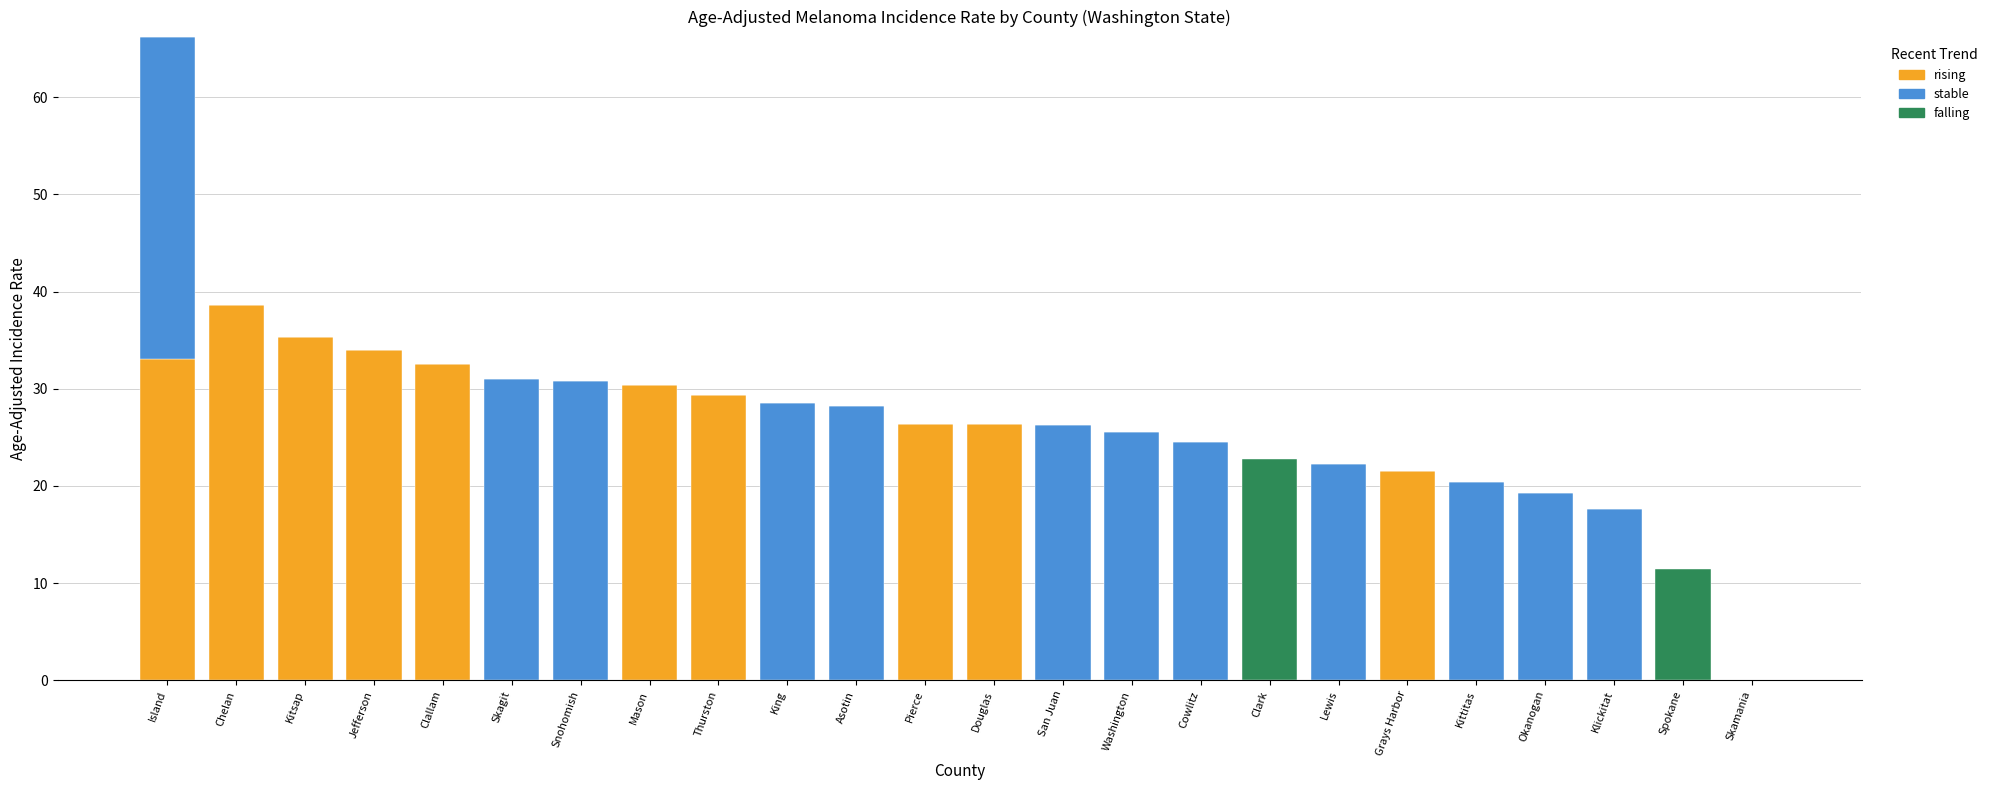

What is the sum of the rising values at Spokane and Thurston?

29.4